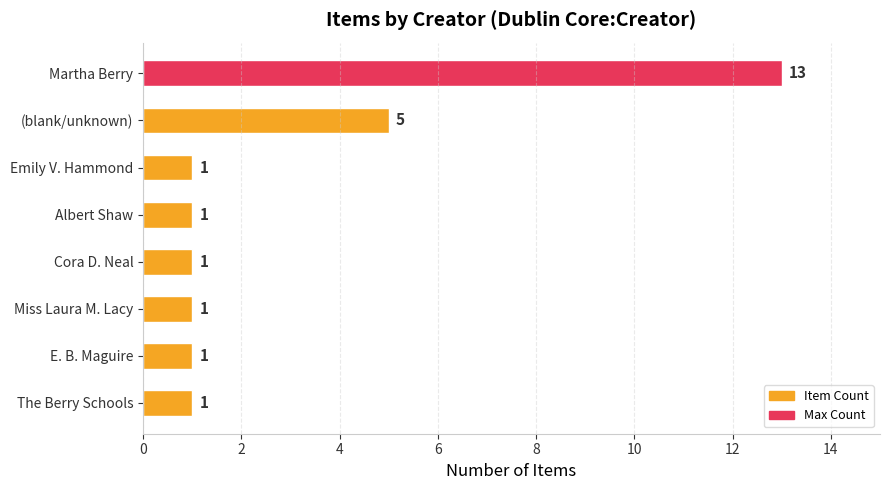

How many series are shown in this chart?

1